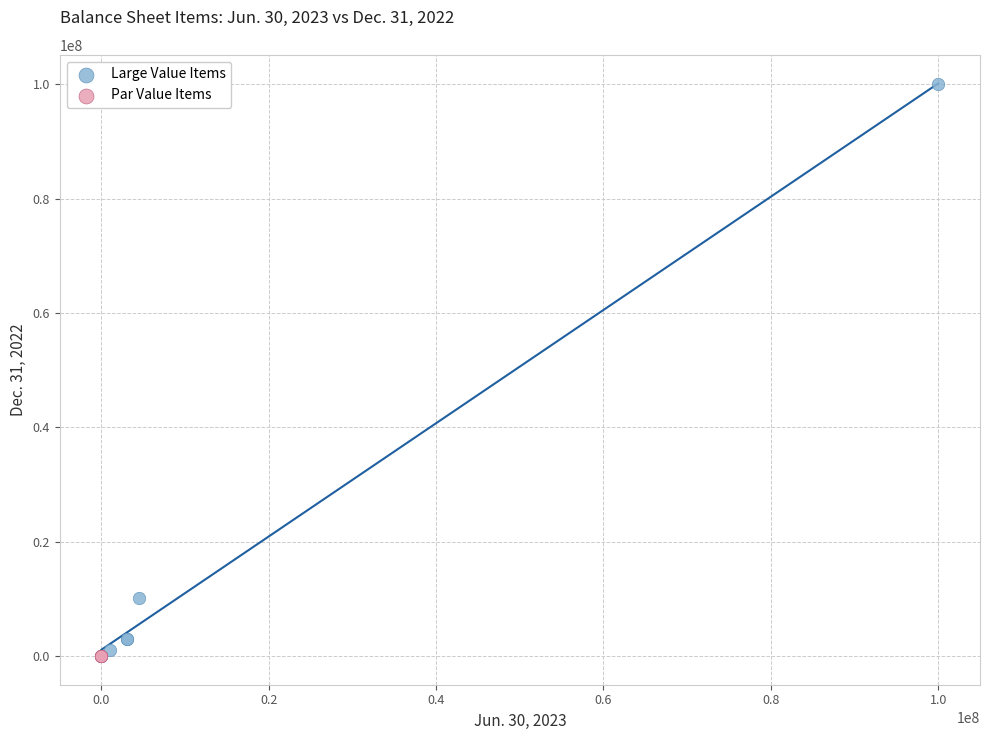

Which series reaches the maximum Y coordinate?

Large Value Items